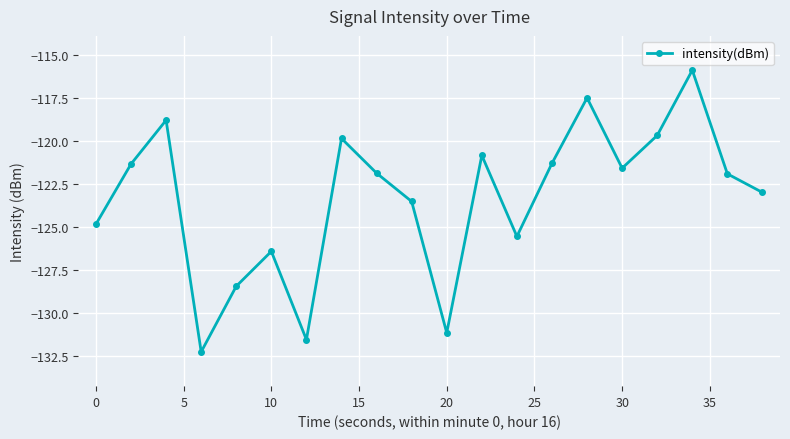

What is the sum of all values?

-2467.1